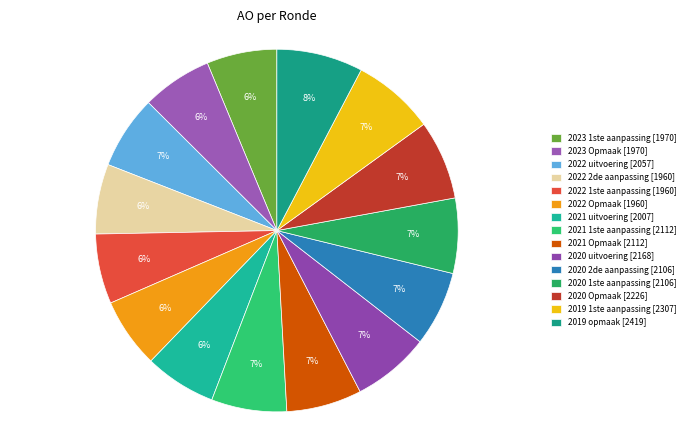

To the nearest percent, what percentage of the pie is 2020 2de aanpassing?

7%